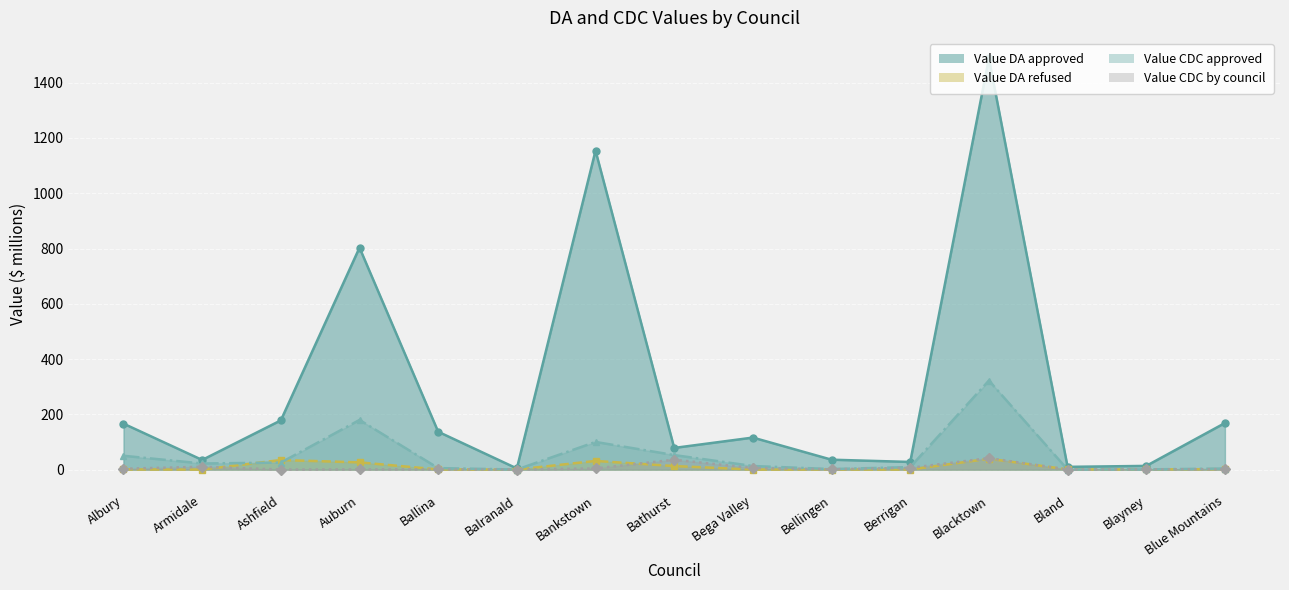

True or false: Value DA refused has a value of 31.2 at Bankstown.

True